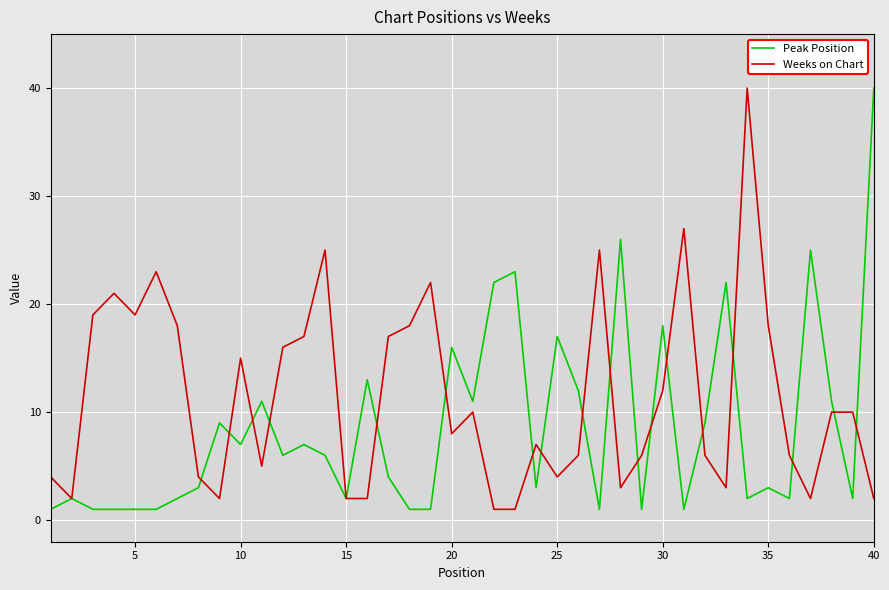

What is the lowest value of the Peak Position series?

1